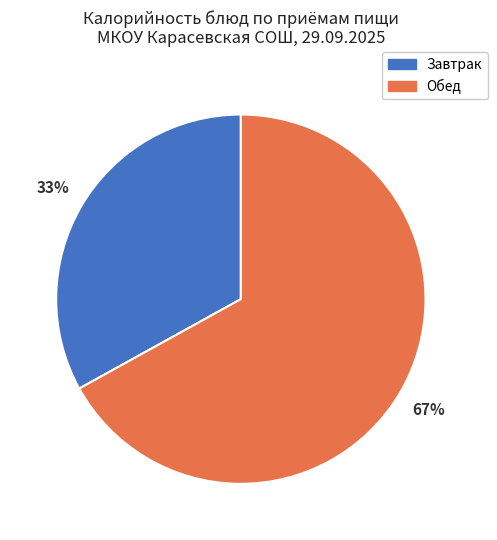

What is the largest slice in the pie chart?

Обед